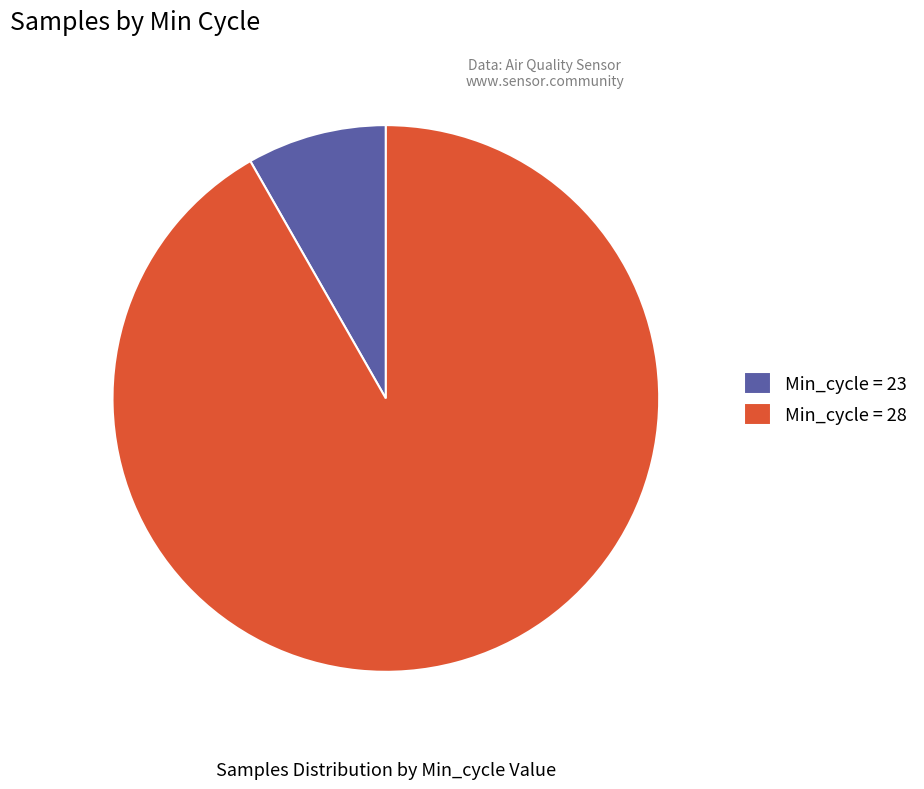

To the nearest percent, what is the average slice percentage?

50%